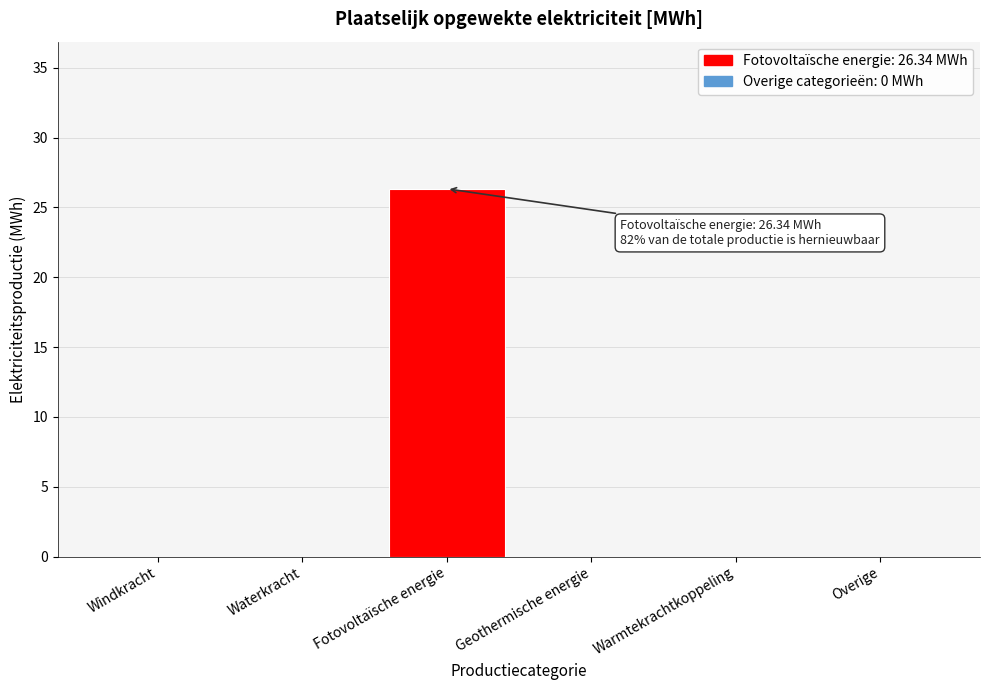

Reading left to right, list all the values displayed in this chart.

Windkracht=0.0	Waterkracht=0.0	Fotovoltaïsche energie=26.3	Geothermische energie=0.0	Warmtekrachtkoppeling=0.0	Overige=0.0